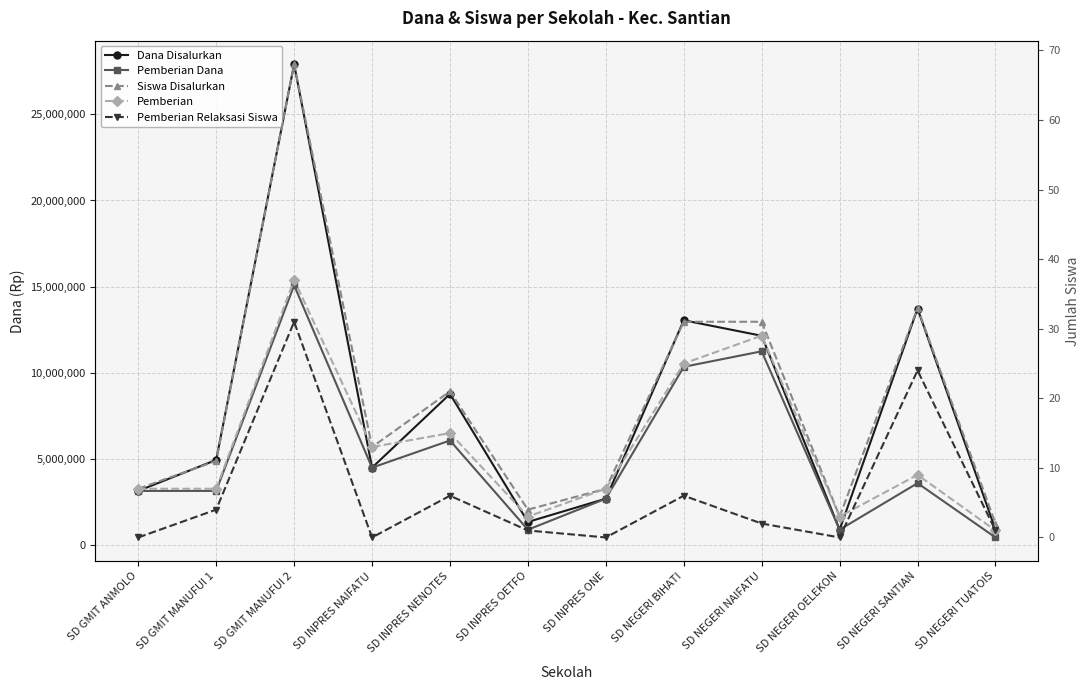

True or false: Dana Disalurkan and Pemberian cross at least once.

False